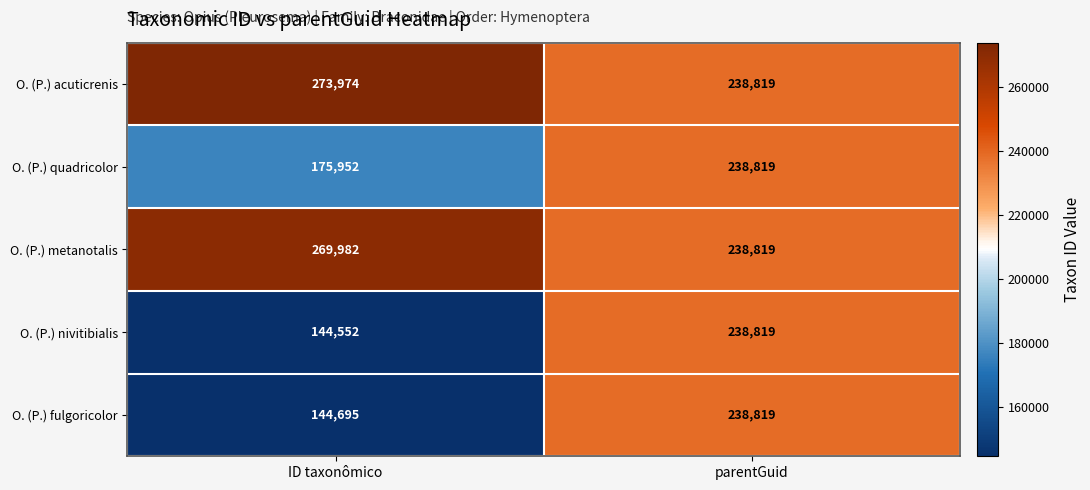

Which series has the largest total across all categories?

O. (P.) acuticrenis